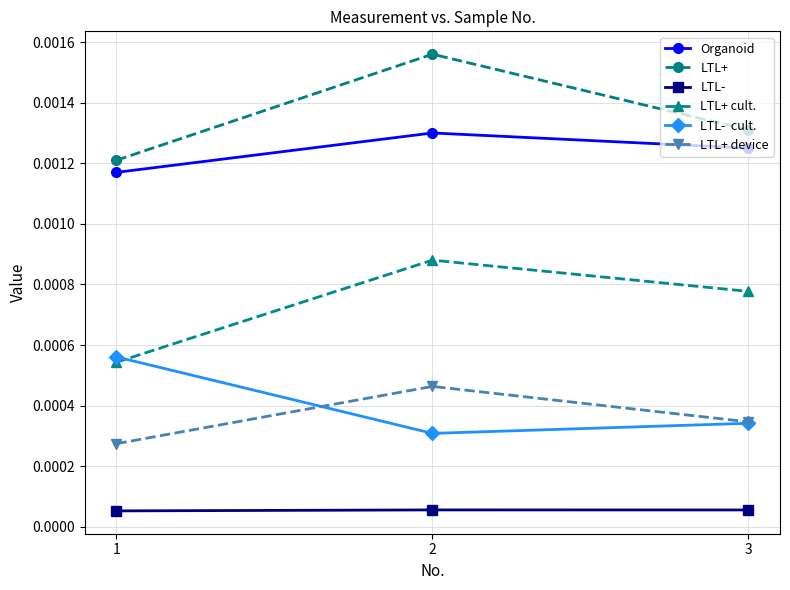

How many distinct data groups are displayed?

6